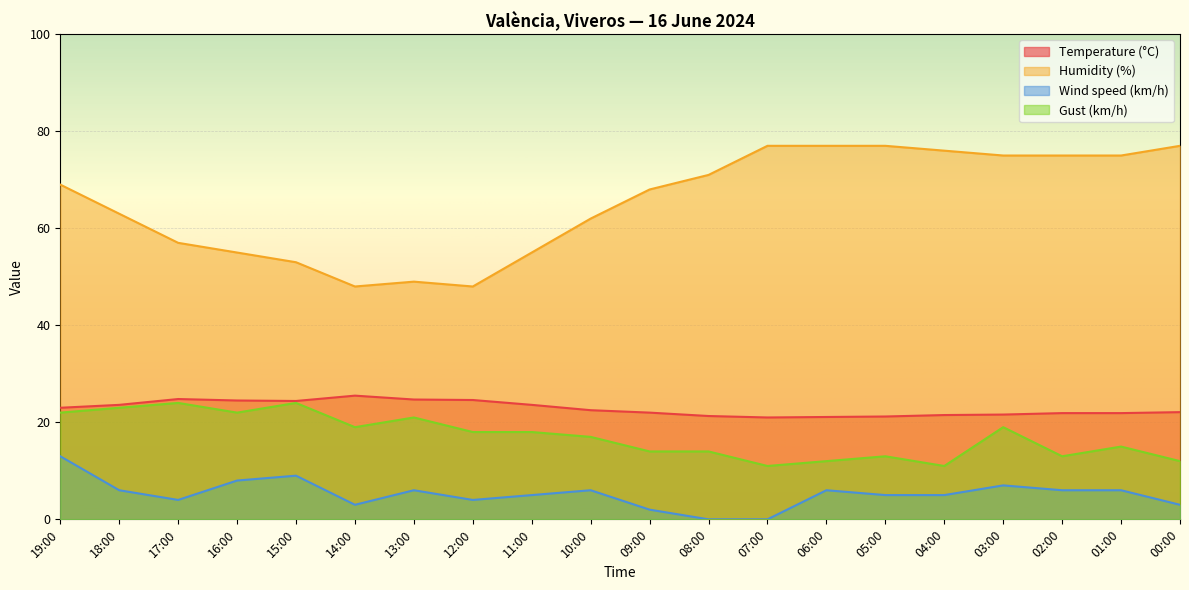

List the labels in order of Gust (km/h) value, smallest first.

07:00, 04:00, 06:00, 00:00, 05:00, 02:00, 09:00, 08:00, 01:00, 10:00, 12:00, 11:00, 14:00, 03:00, 13:00, 19:00, 16:00, 18:00, 17:00, 15:00